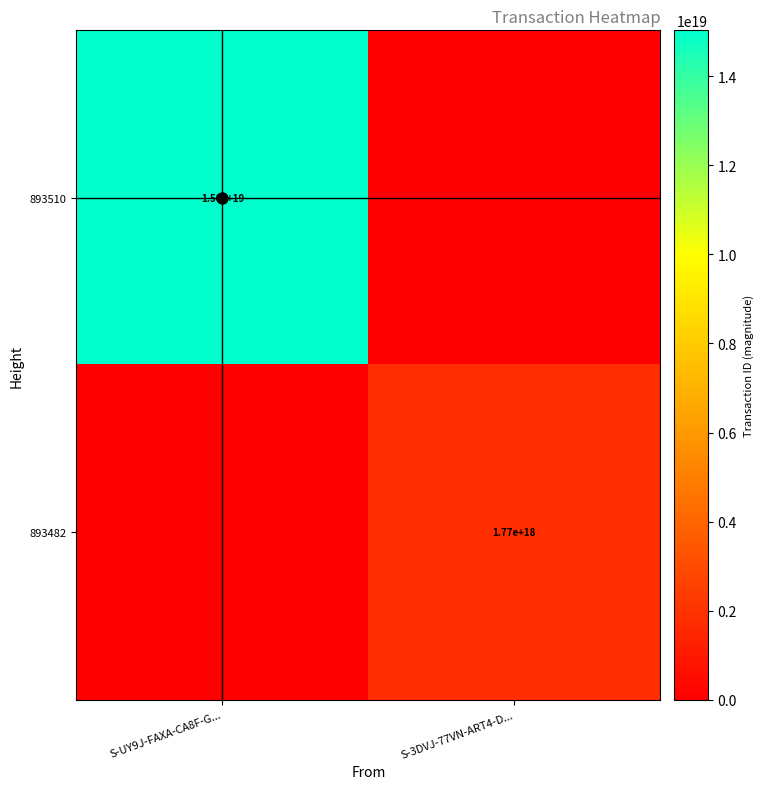

What is the greatest value displayed?

15029952483877330944